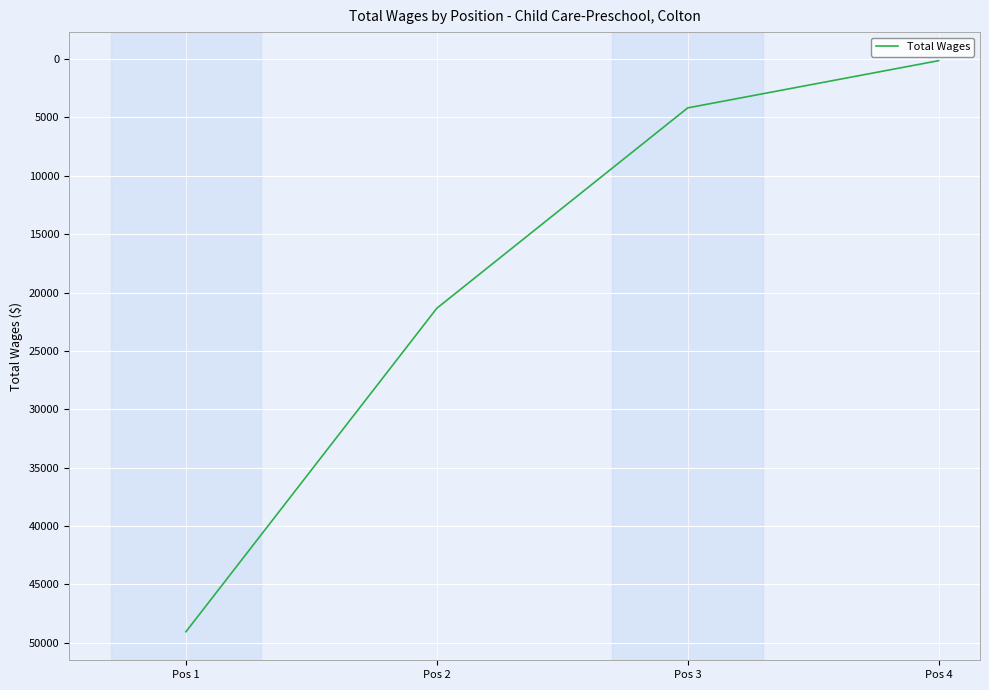

What is the difference between the values at Pos 4 and Pos 2?

21206